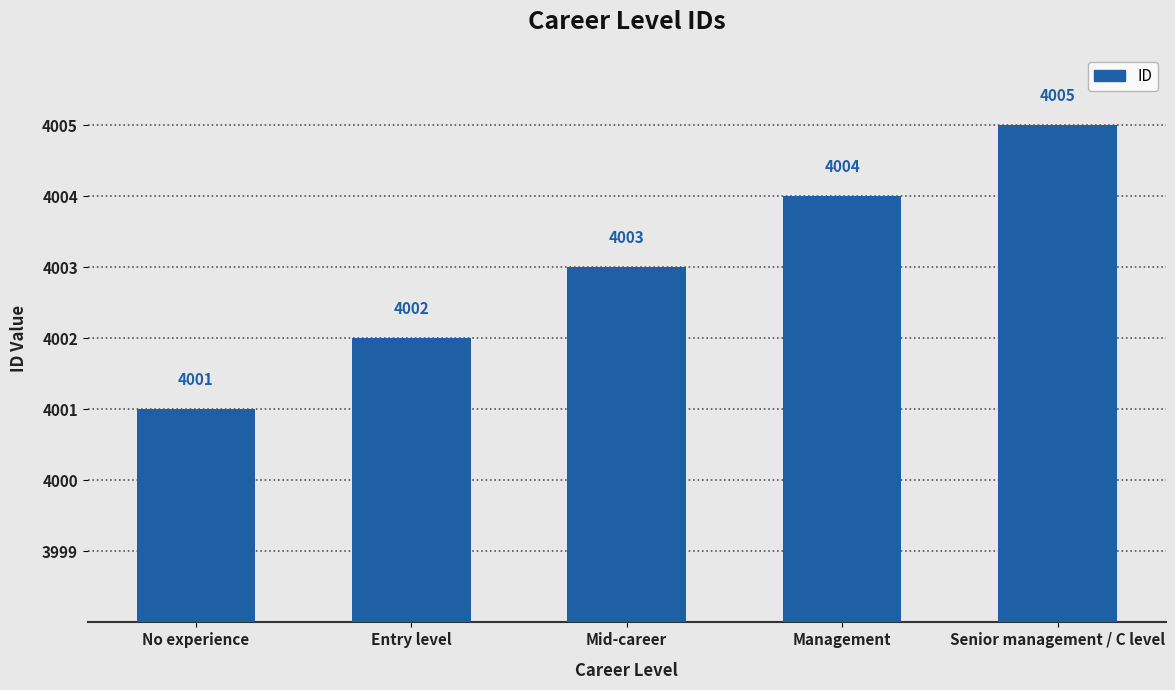

What is the value of the 5th bar from the left?

4005